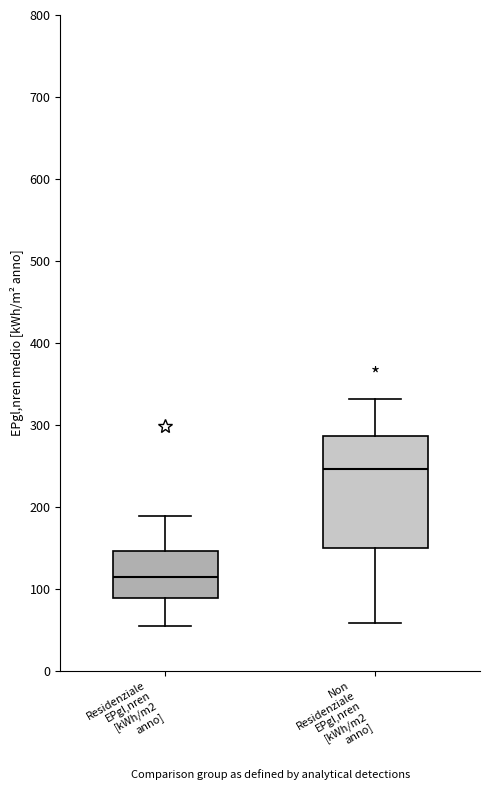

Which box is the tallest, from its lower edge to its upper edge?

Non Residenziale EPgl,nren [kWh/m2 anno]